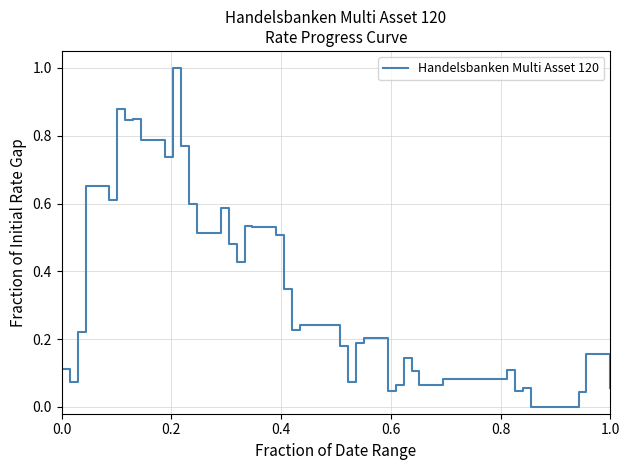

What is the greatest value displayed?

1.0